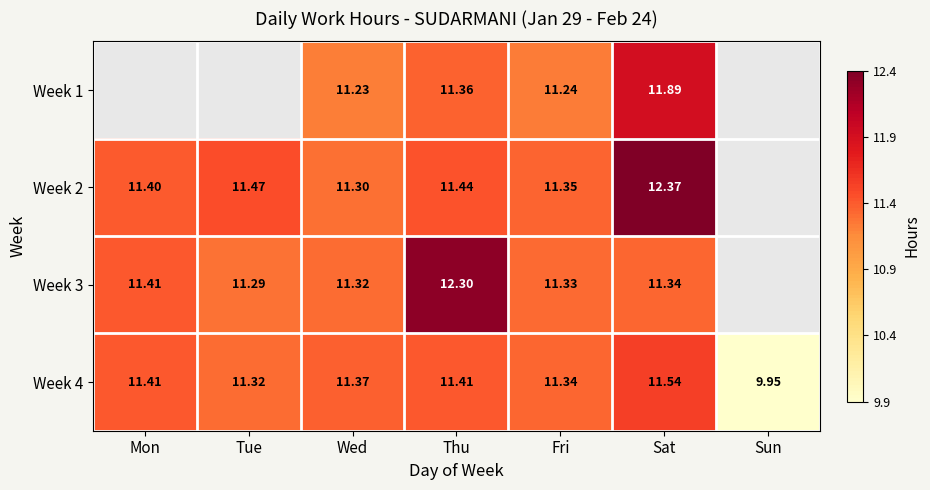

Is the value of Week 2 at Thu greater than the value of Week 1 at Tue?

No